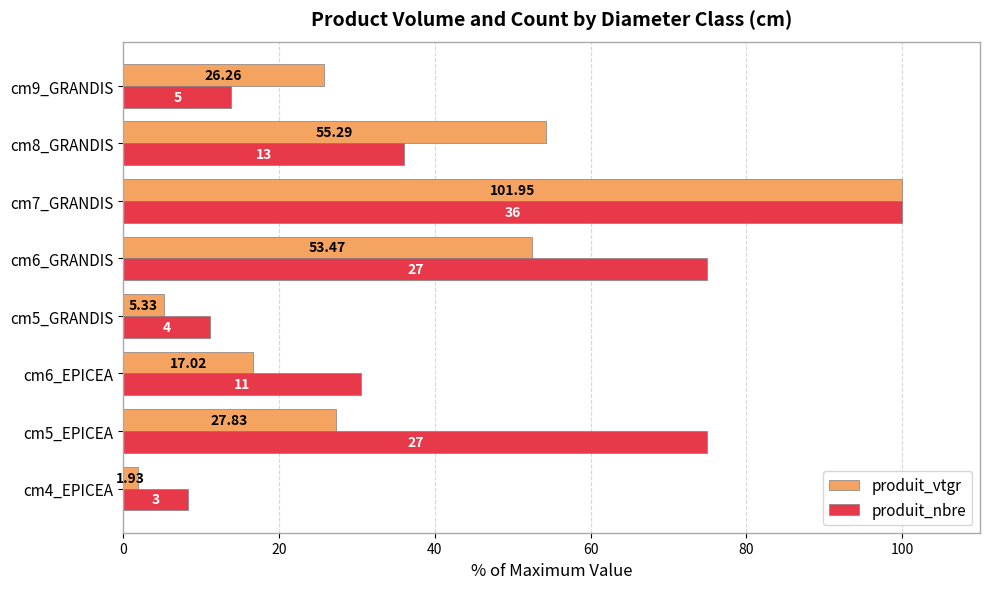

What is the value of the produit_vtgr bar at the 1st from the left?

1.9